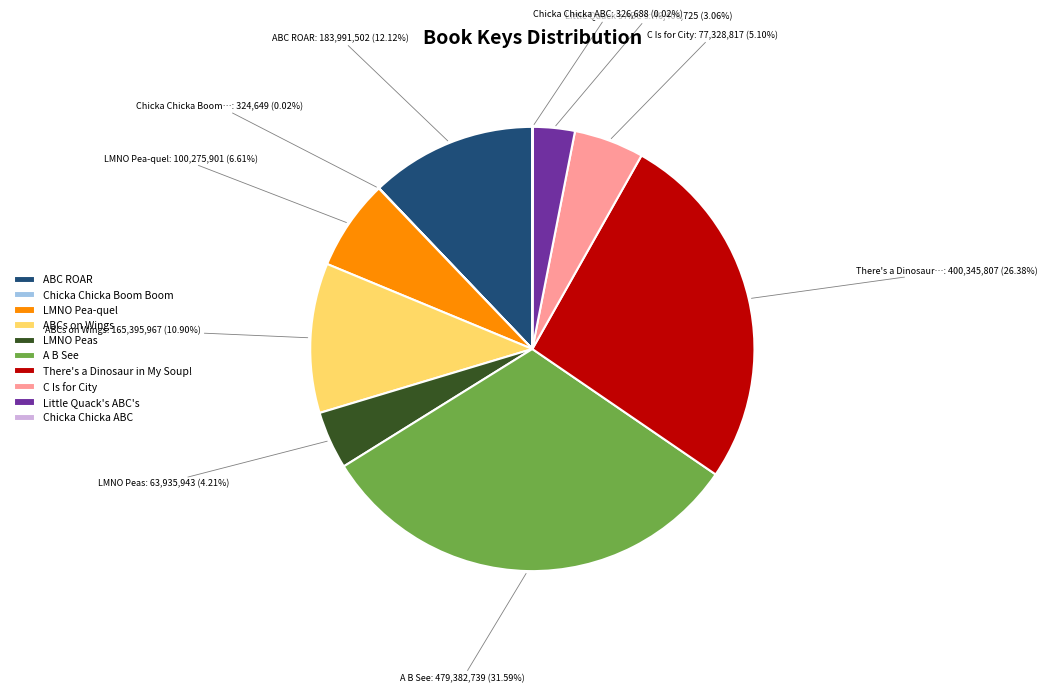

Which category has the biggest portion of the pie?

A B See